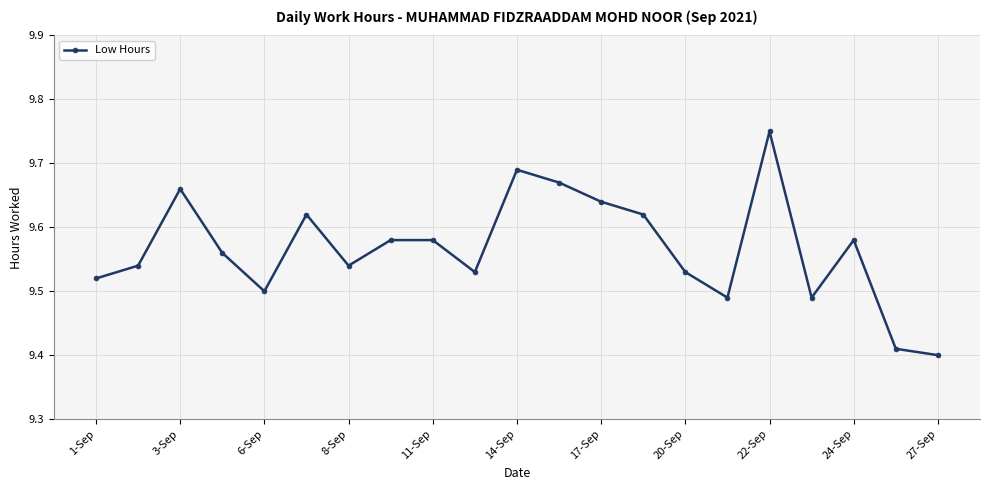

What is the sum of all values?

200.9